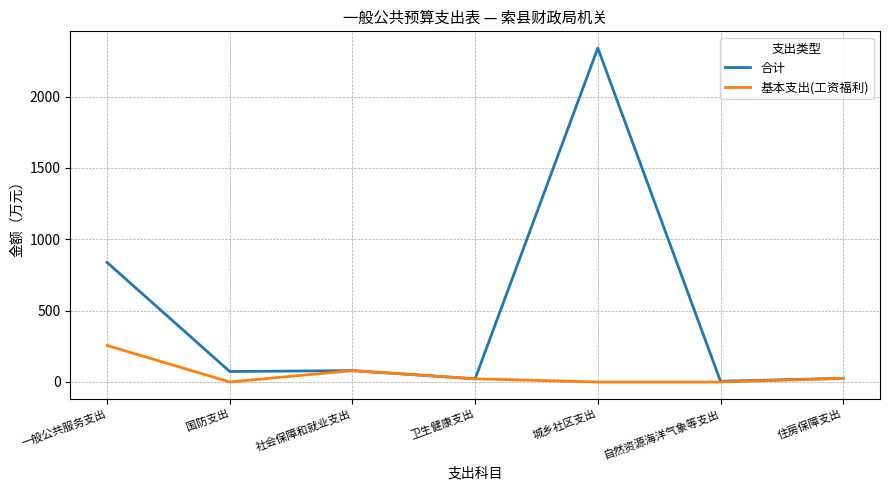

What is the maximum value for 合计?

2339.7